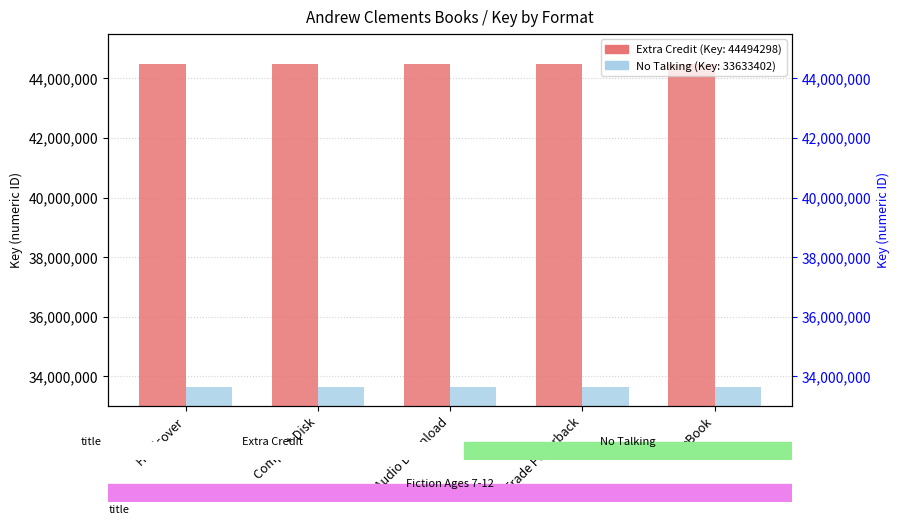

Count the number of categories in the chart.

5